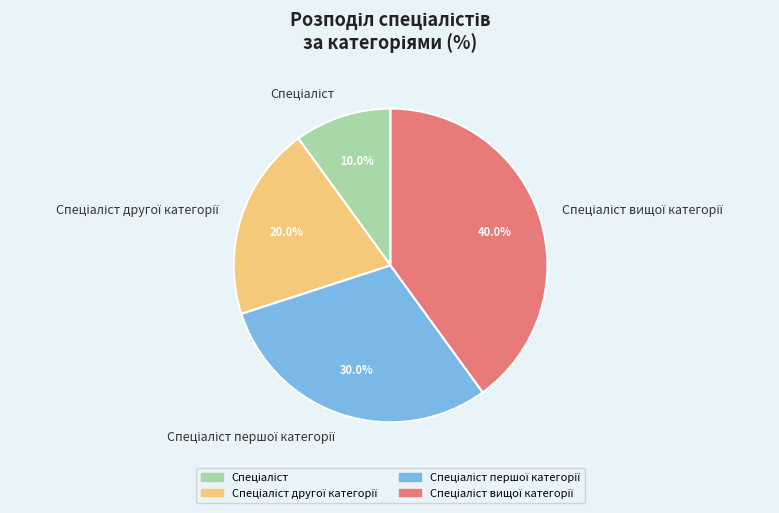

To the nearest percent, what is the average slice percentage?

25%